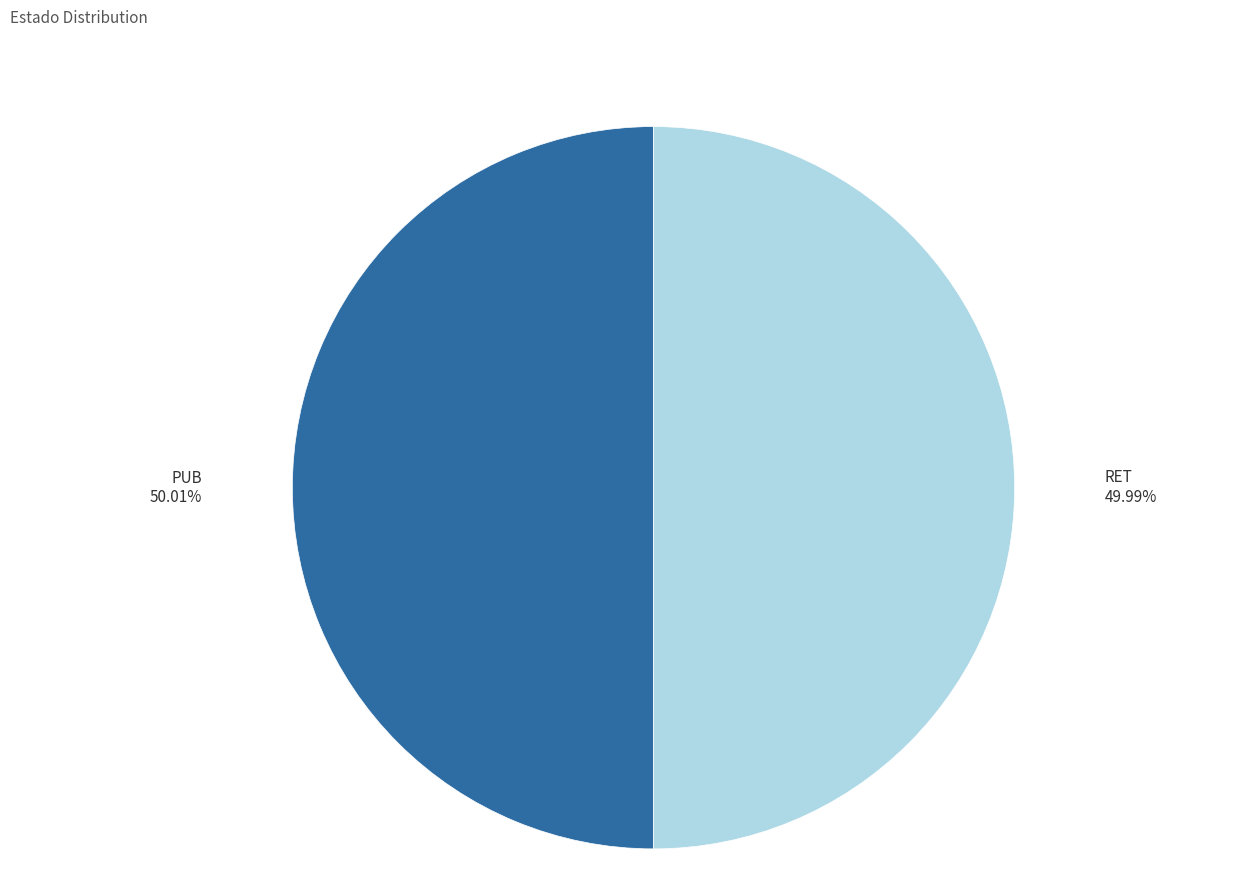

To the nearest percent, what portion does RET represent?

50%